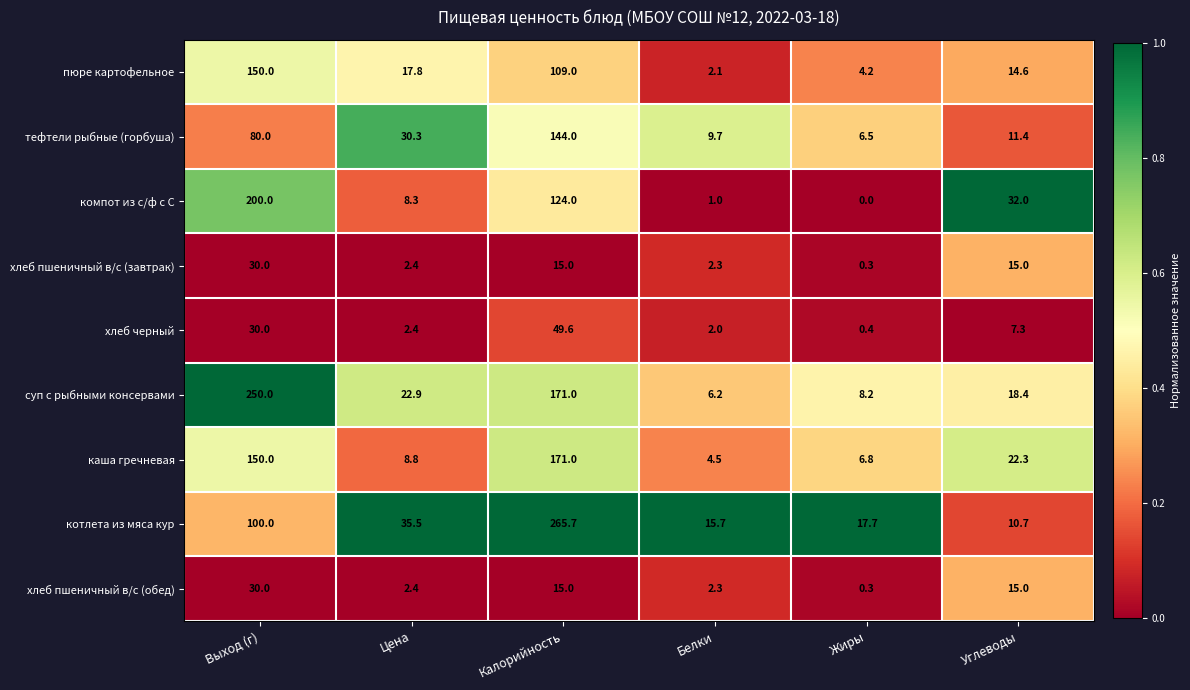

What is the difference between the суп с рыбными консервами values at Калорийность and Углеводы?

152.6